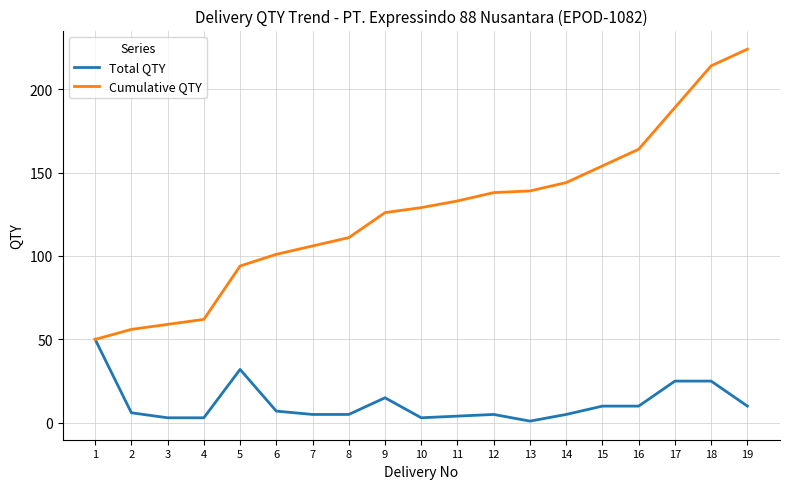

Where does the Total QTY series first go above 6?

1